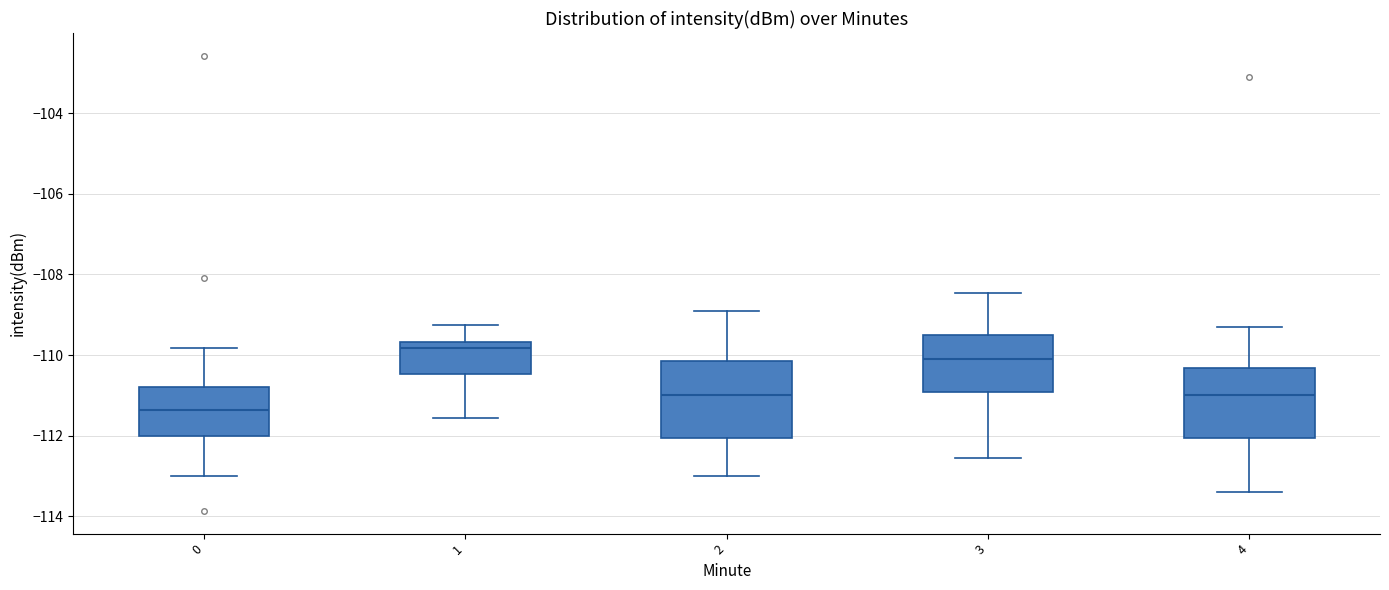

Which box has the lowest median line?

0